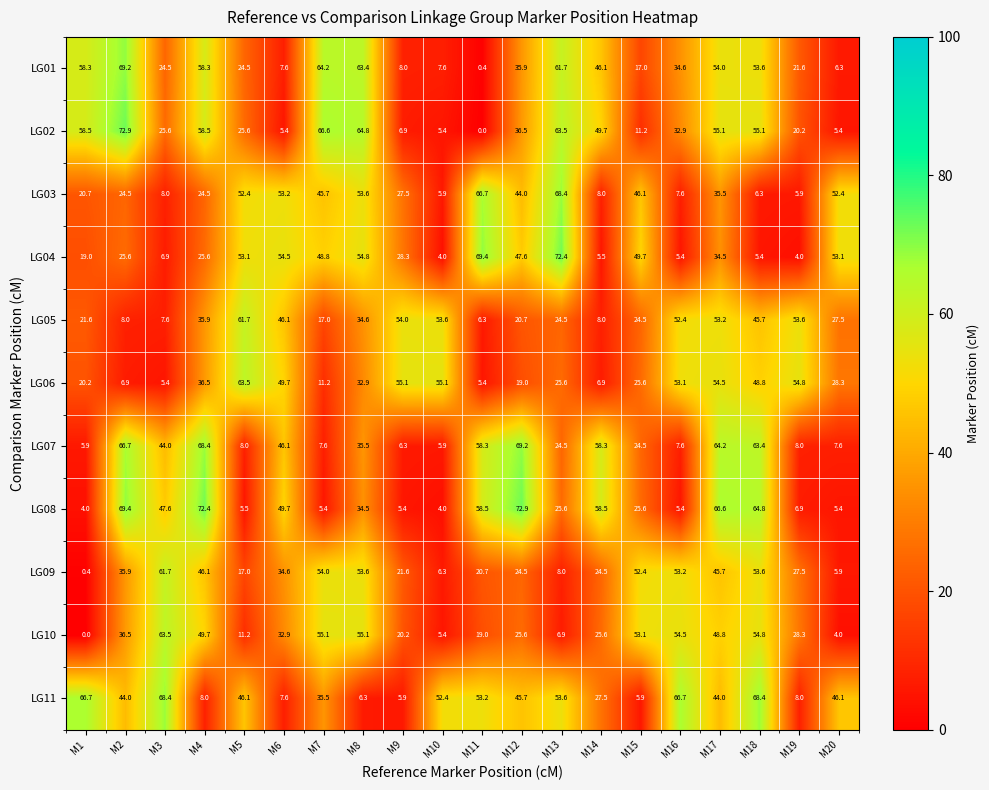

Rank the series at M5 from highest to lowest value.

LG06, LG05, LG04, LG03, LG11, LG02, LG01, LG09, LG10, LG07, LG08